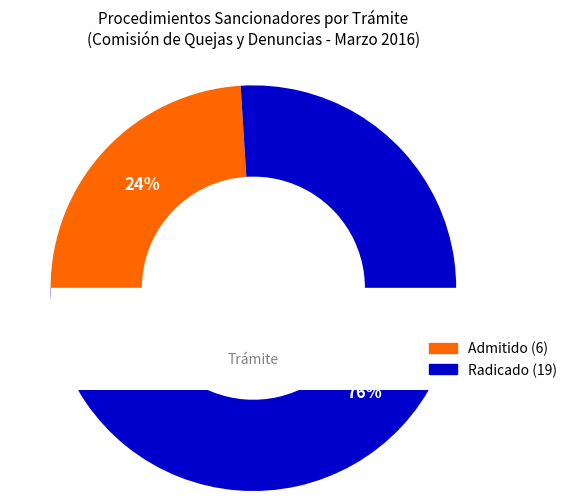

Is Admitido the majority of the pie?

No